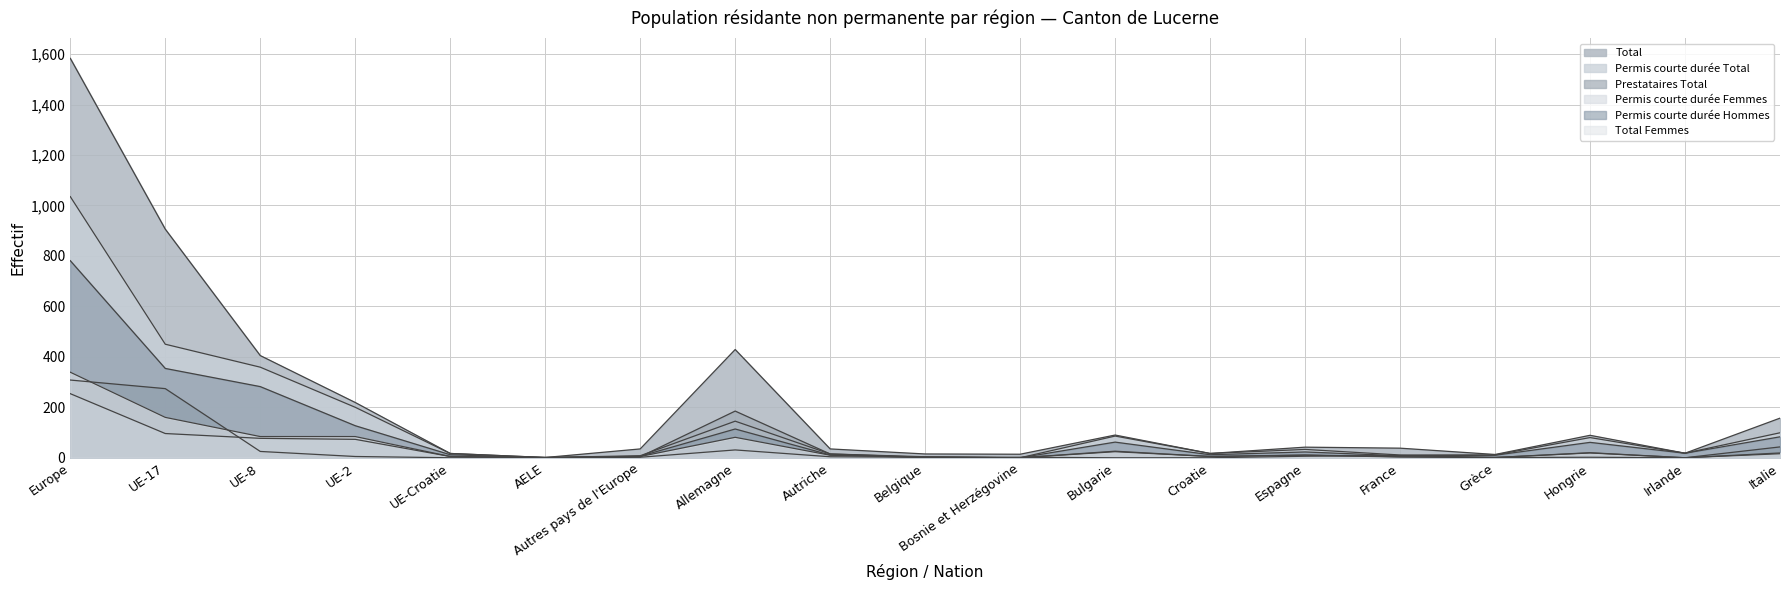

What are all the series names shown in the legend?

Total, Permis courte durée Total, Prestataires Total, Permis courte durée Femmes, Permis courte durée Hommes, Total Femmes